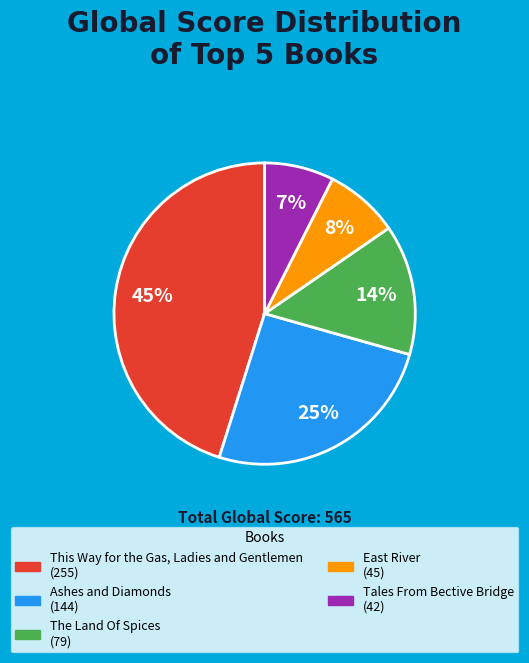

To the nearest percent, what is the difference between the East River and The Land Of Spices slice percentages?

6%